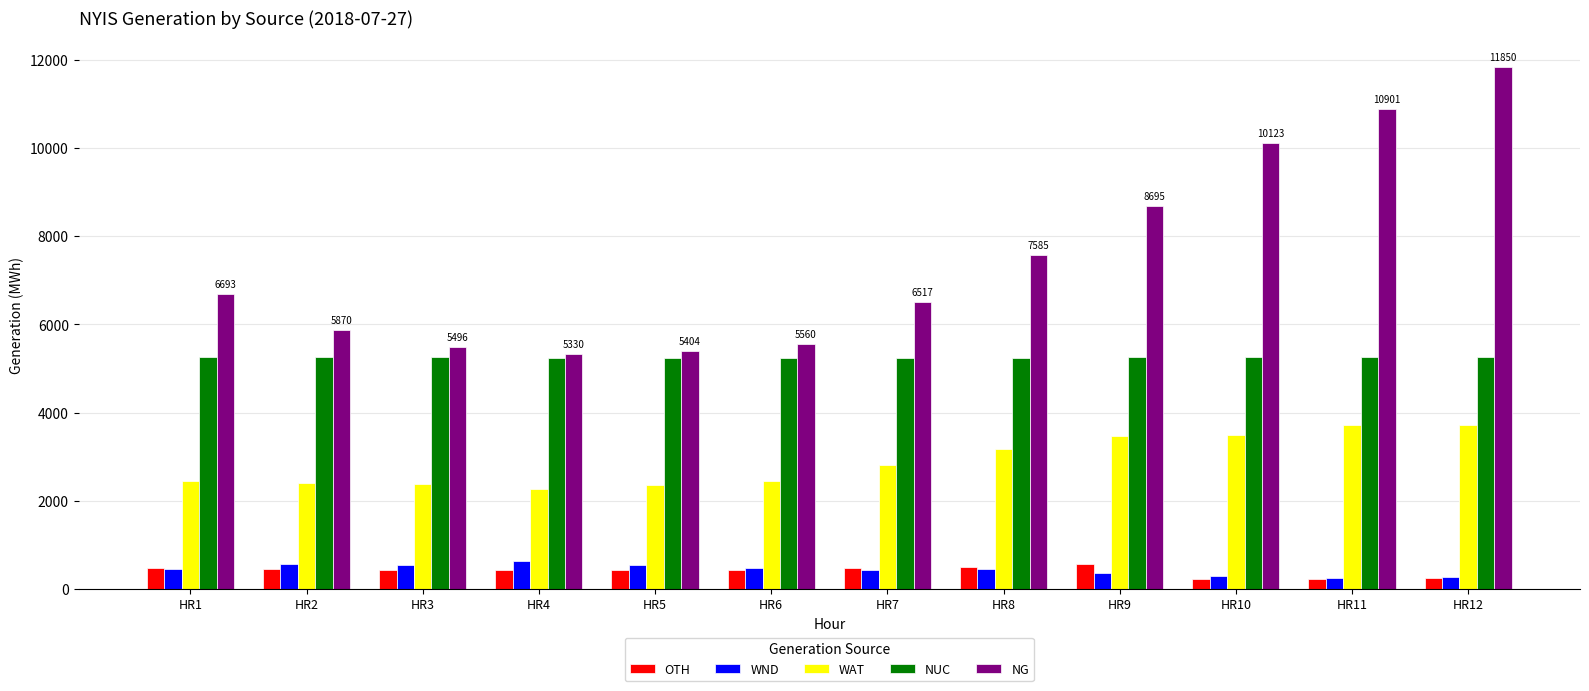

Read the WAT value at HR4.

2256